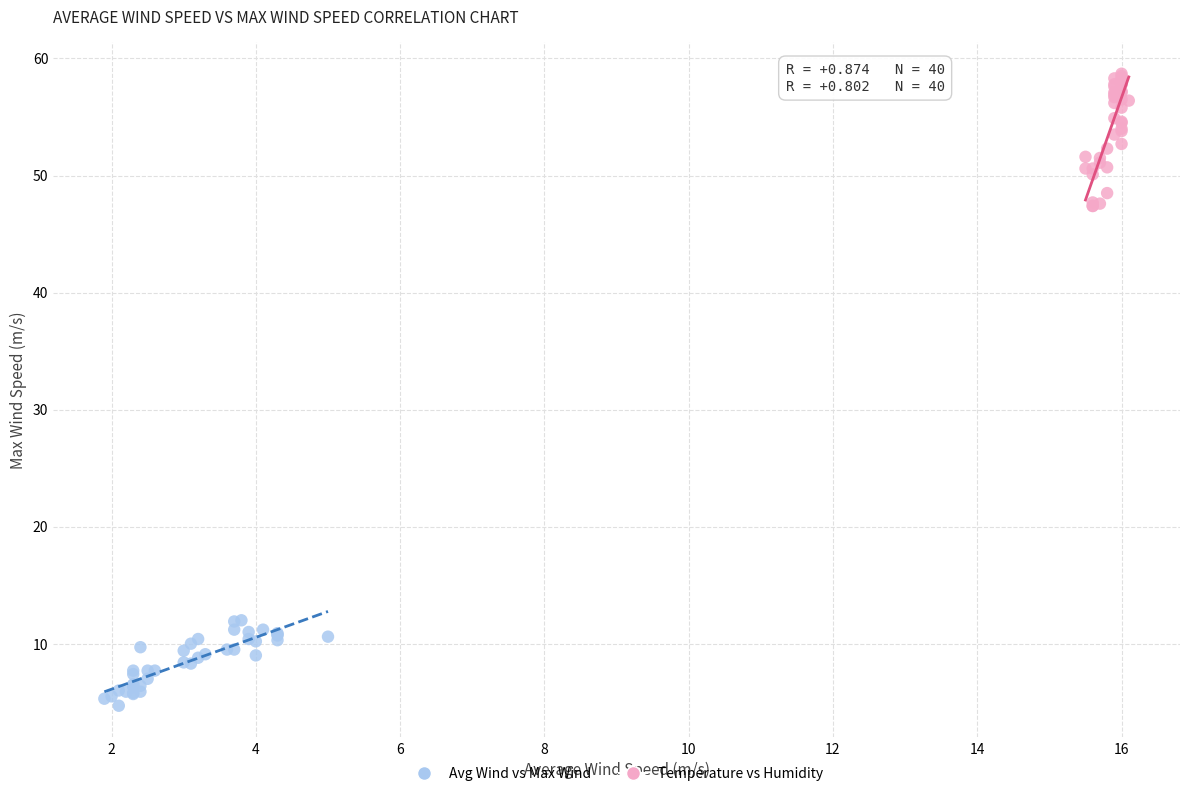

Which series has the largest Y range (max minus min)?

Temperature vs Humidity